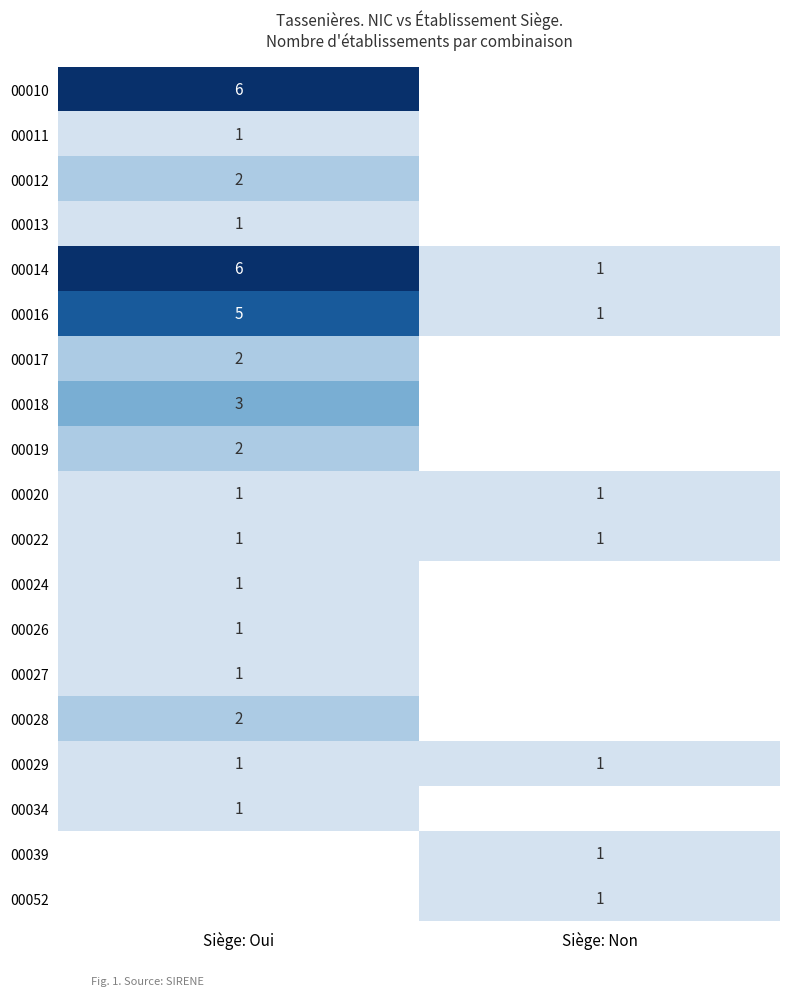

The value of 00034 at Siège: Oui is 1. True or false?

True